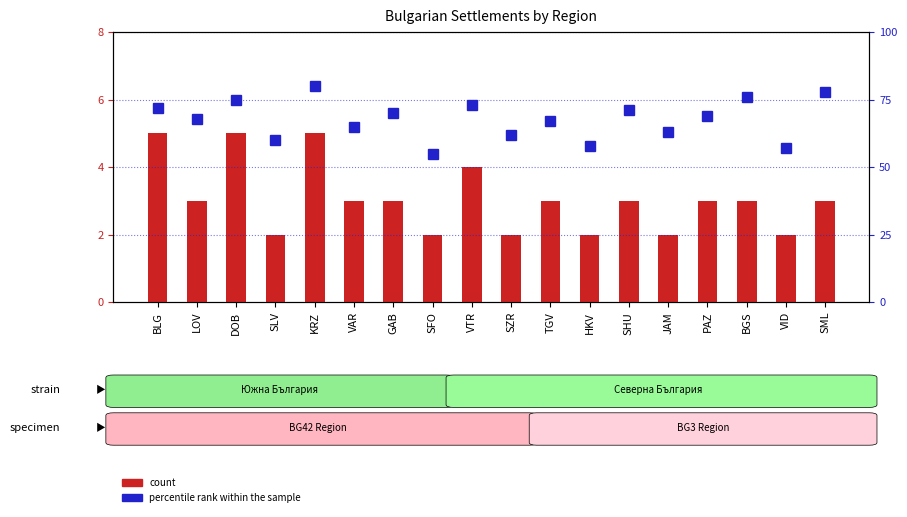

What is the maximum value for count?

5